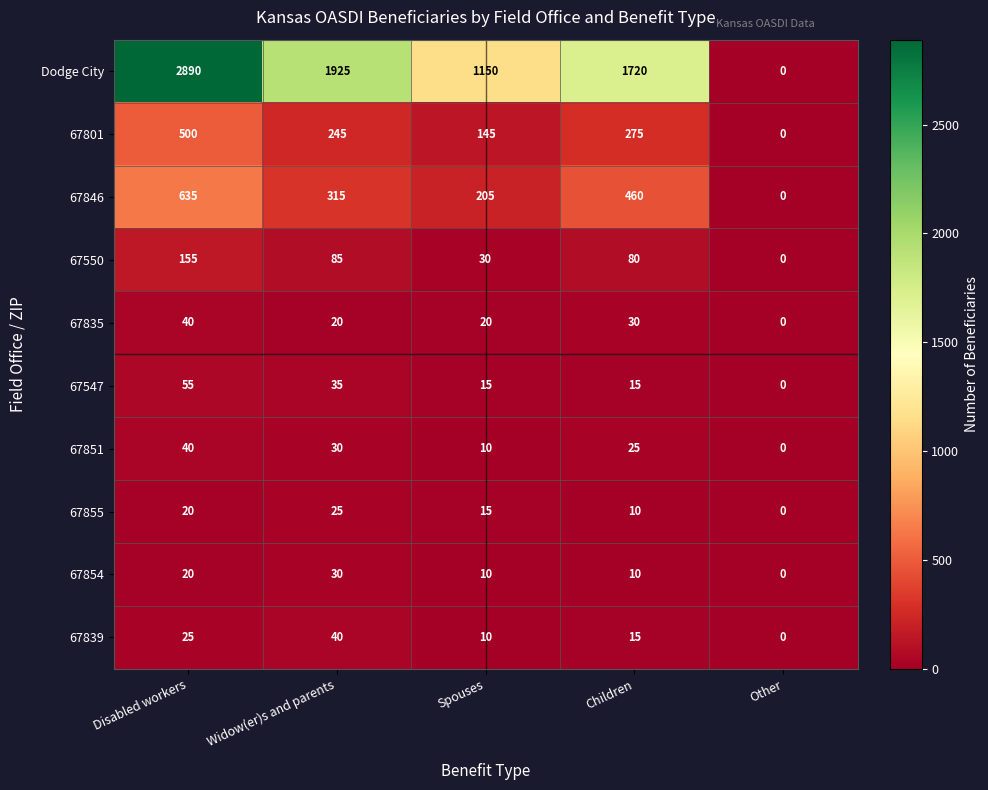

Which series has the largest total across all categories?

Dodge City